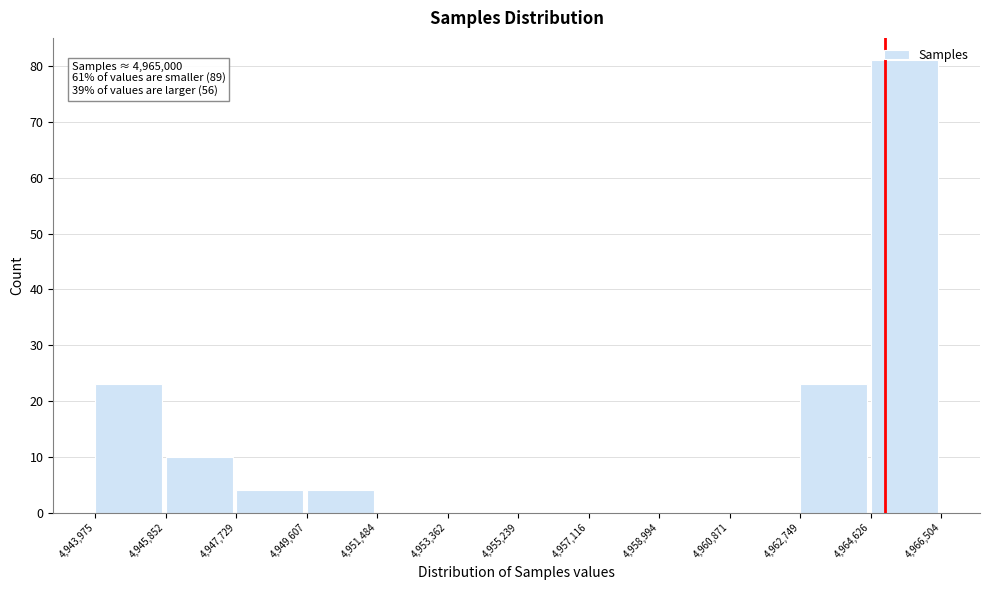

Which range on the x-axis has the tallest bar?

4,964,626 to 4,966,504